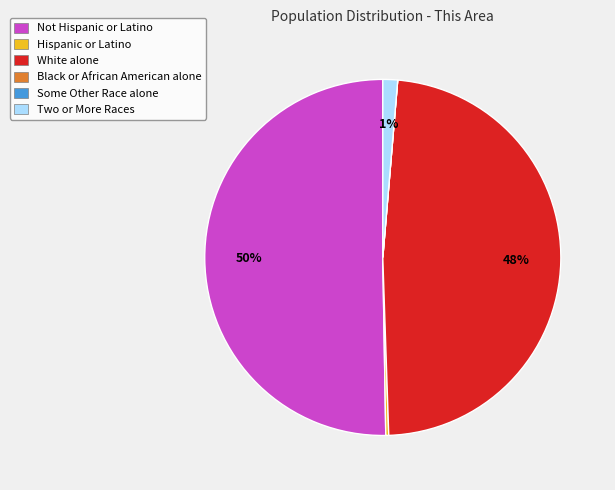

To the nearest percent, what portion does Two or More Races represent?

1%